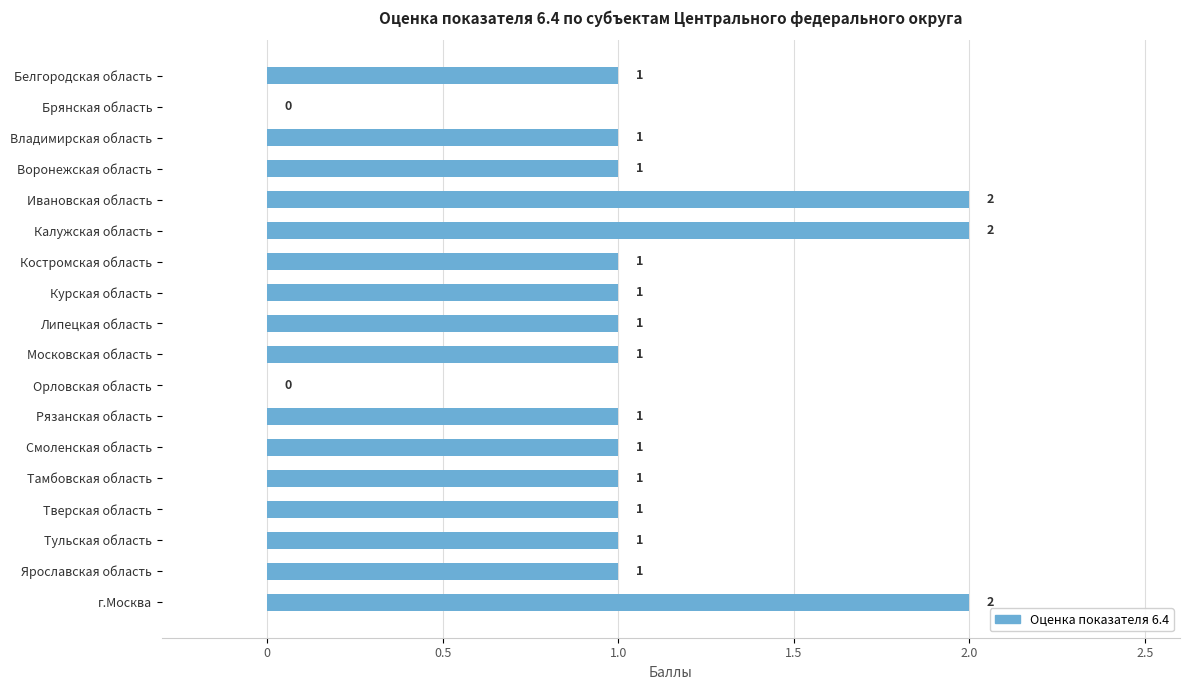

What is the sum of the values at Ивановская область and Рязанская область?

3